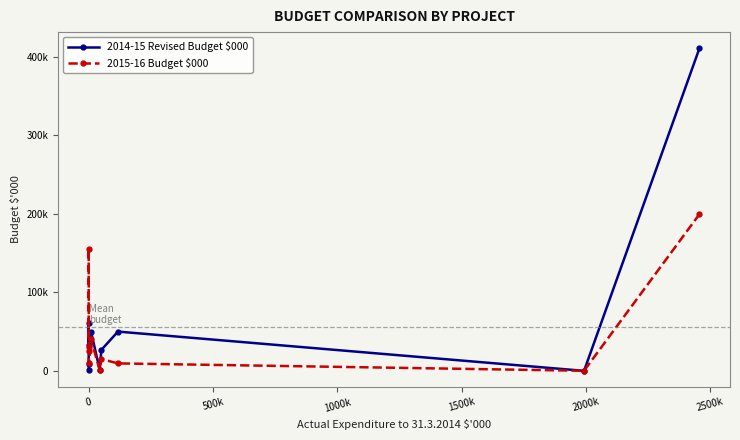

How many lines are shown in the chart?

2